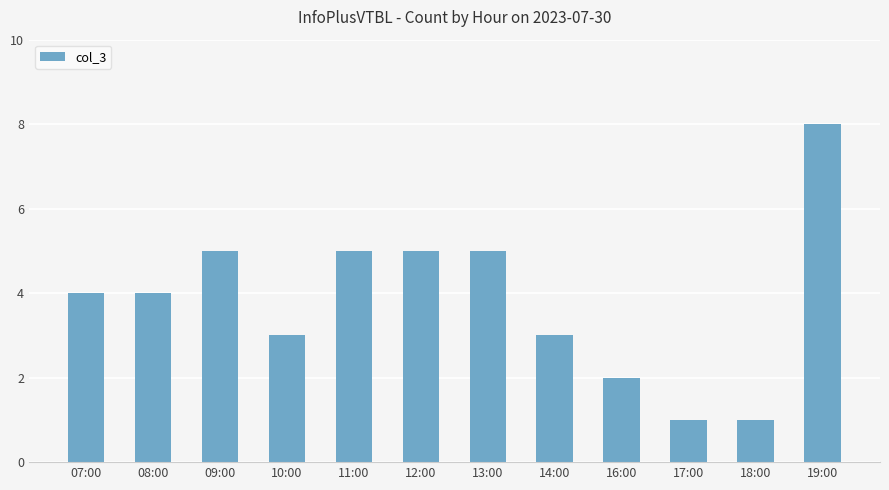

Reading left to right, extract all data points from this chart.

4	4	5	3	5	5	5	3	2	1	1	8